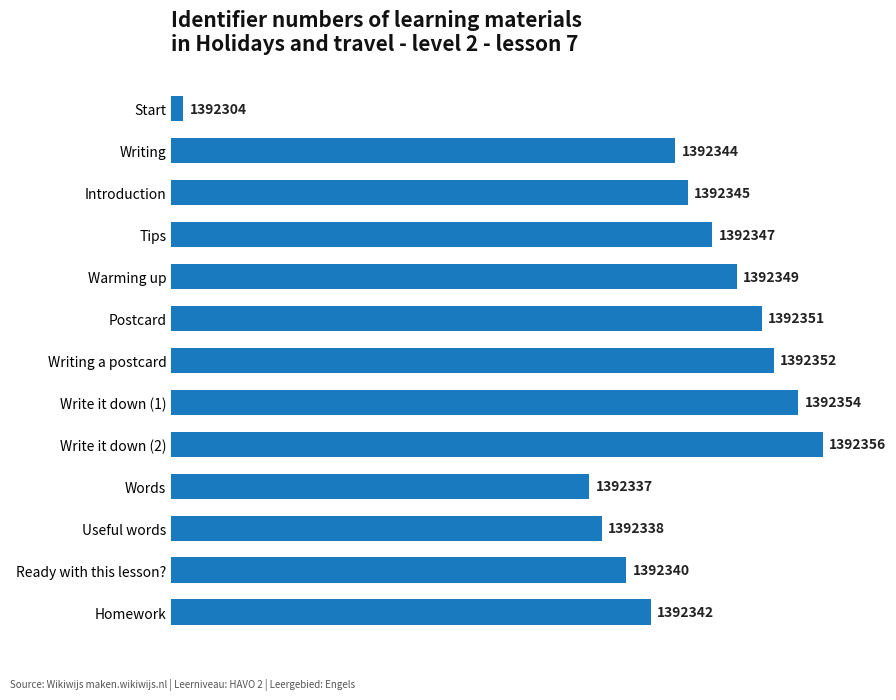

How many bars are there in total?

13